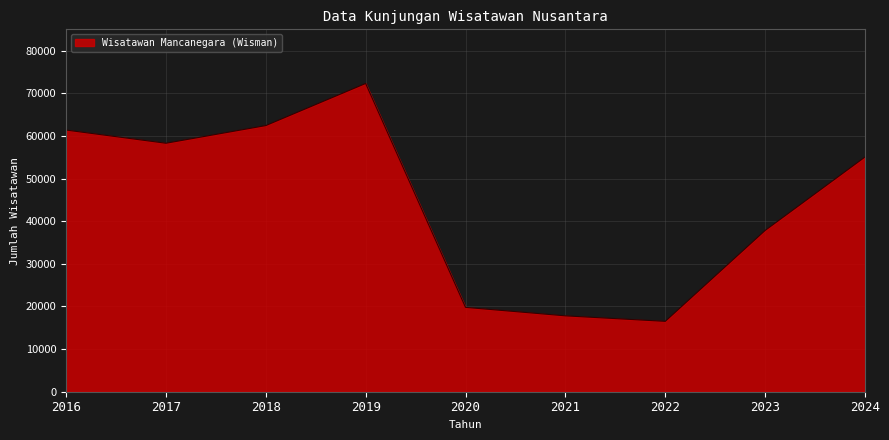

How many values are below 55055?

4